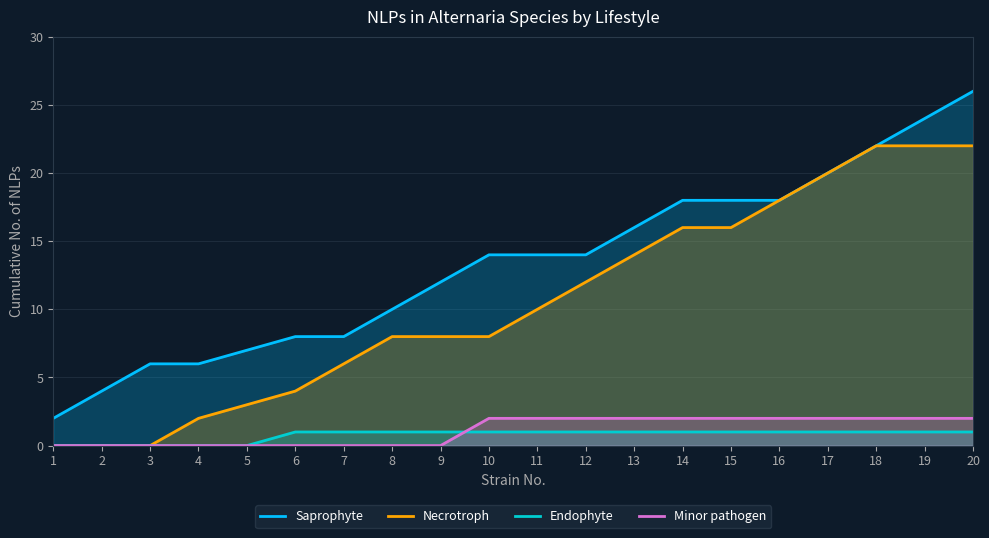

True or false: Necrotroph has a value of 8 at 9.

True